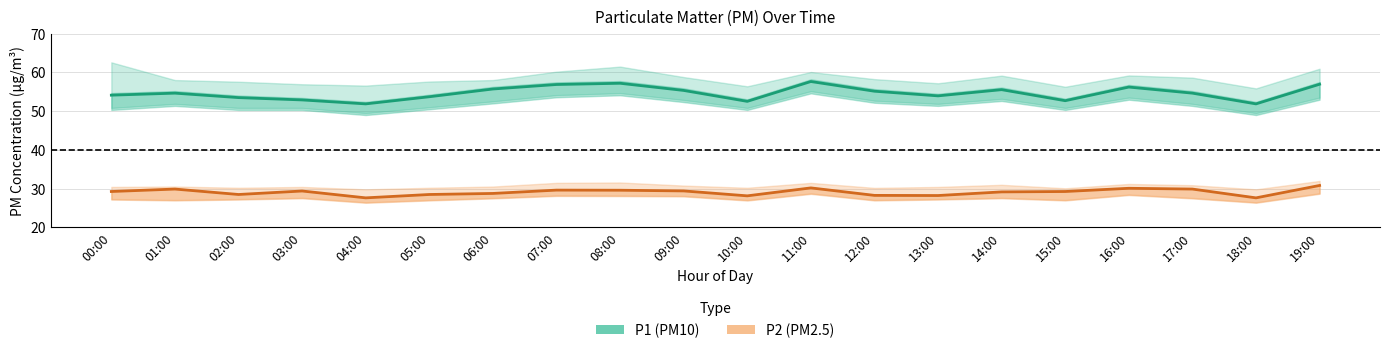

Rank the categories by P1 (PM10) value from highest to lowest.

11:00, 08:00, 19:00, 07:00, 16:00, 06:00, 14:00, 09:00, 12:00, 01:00, 17:00, 00:00, 13:00, 05:00, 02:00, 03:00, 15:00, 10:00, 04:00, 18:00